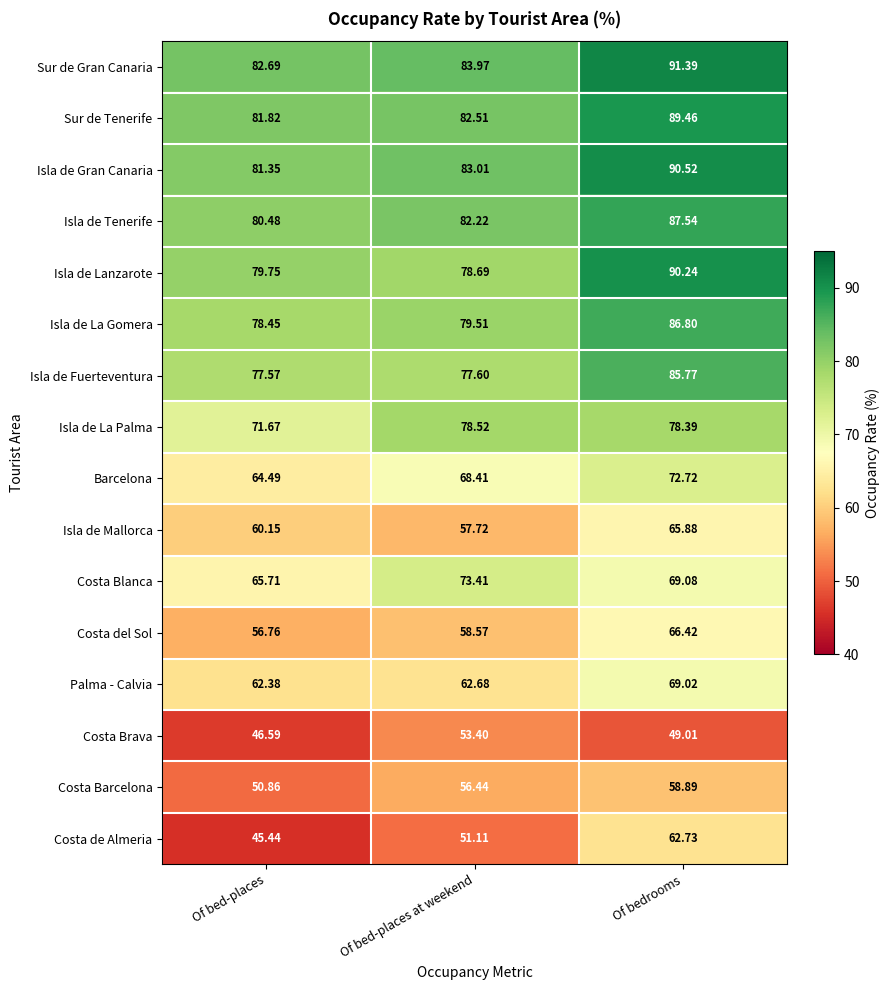

Which category has the highest value across all series?

Of bedrooms